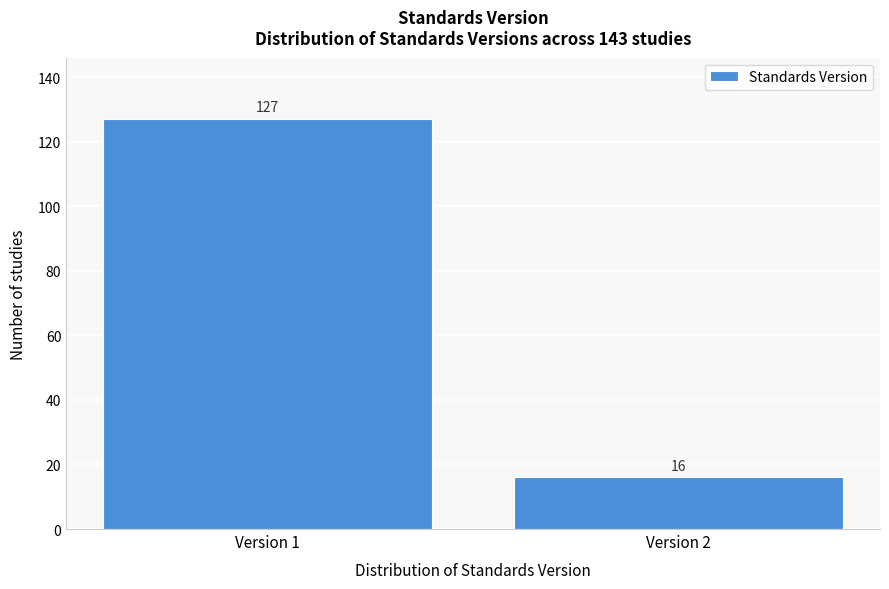

Reading right to left, extract all data points from this chart.

16	127